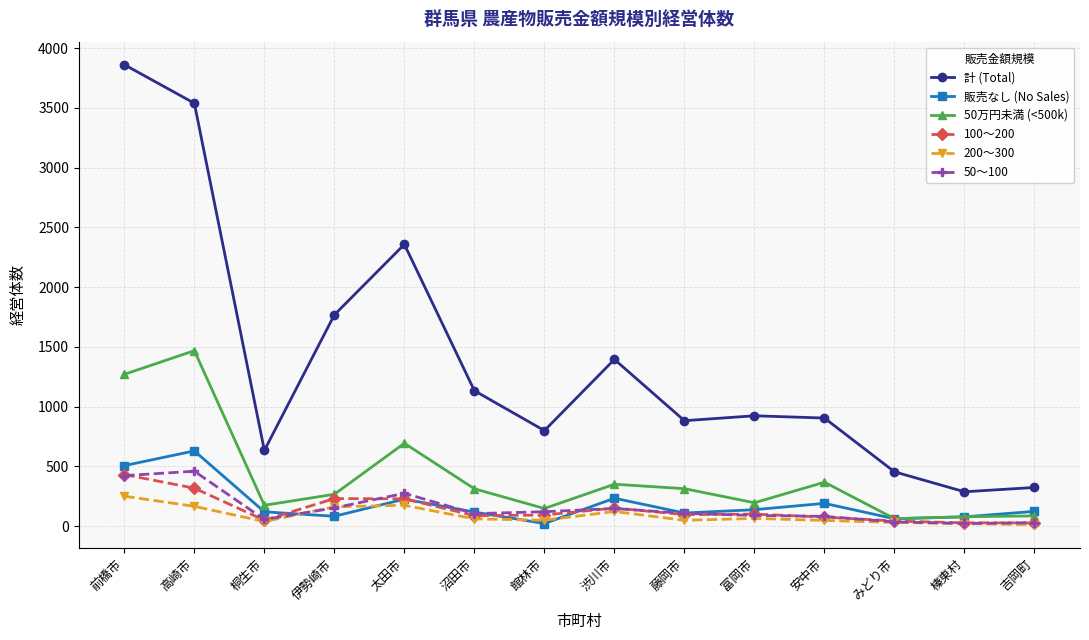

Which series has the largest total across all categories?

計 (Total)